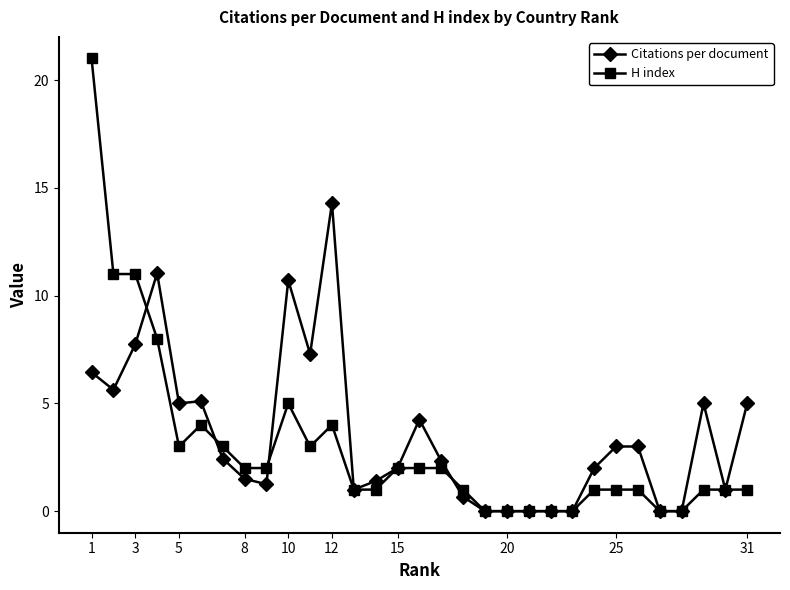

What is the greatest value displayed?

21.0